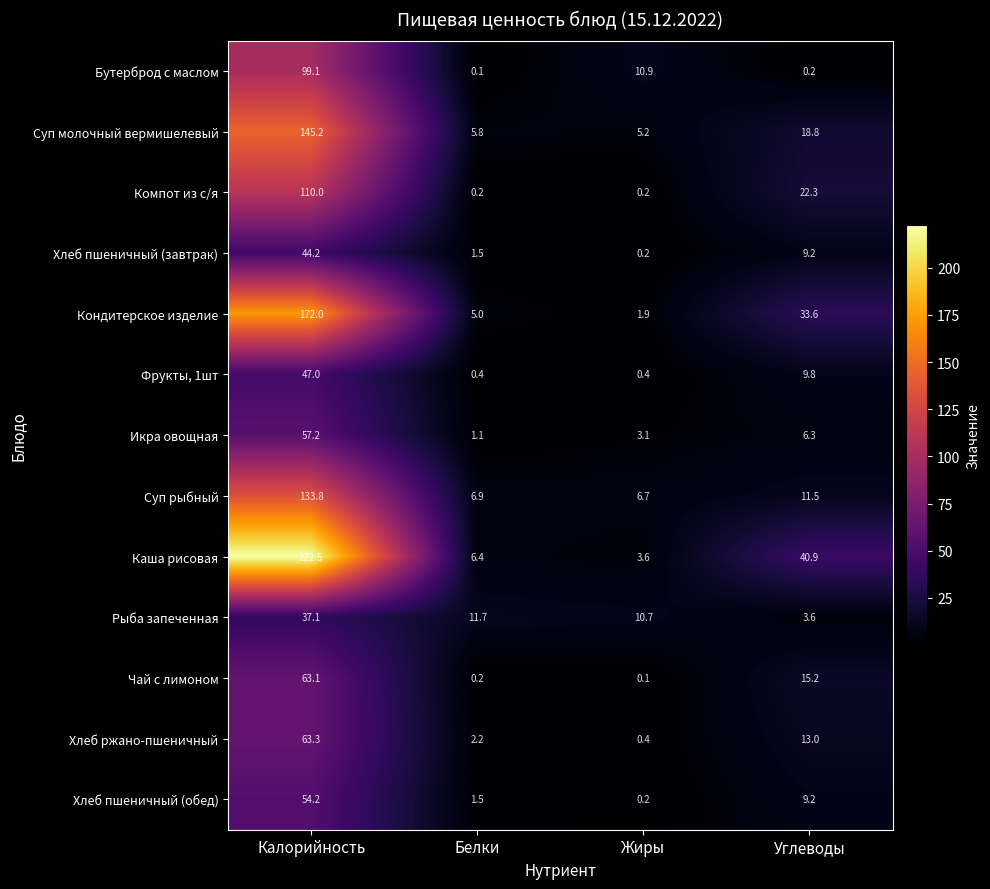

What is the difference between the second highest and second lowest values in the Компот из с/я series?

22.1